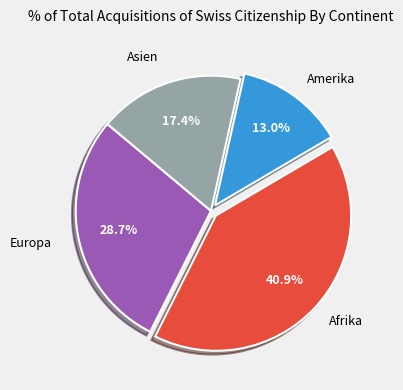

How many segments does this pie chart have?

4